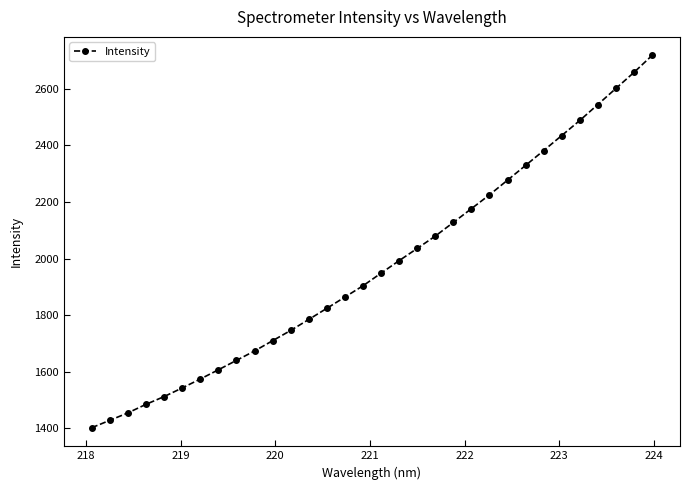

What is the difference between the second highest and second lowest values?

1230.1